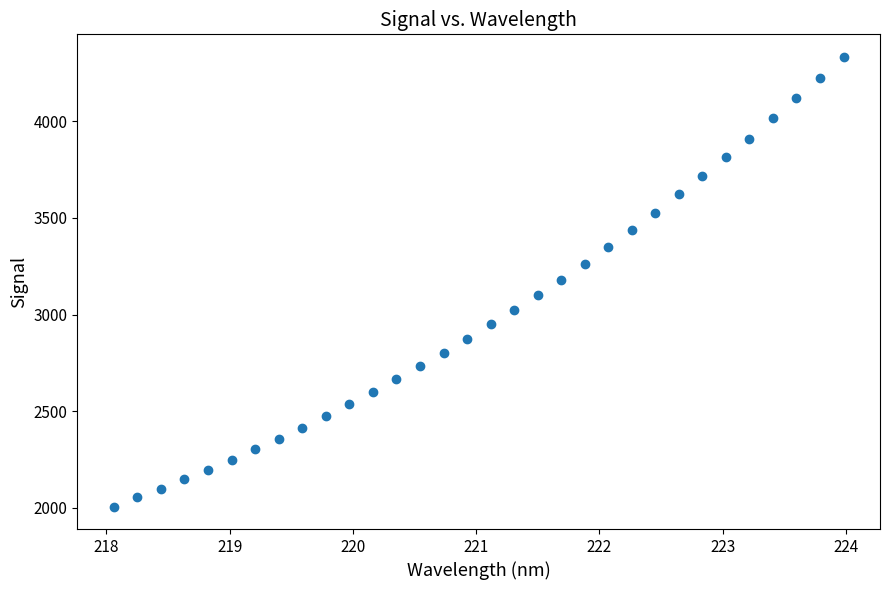

What is the range of X values (max minus min)?

5.9